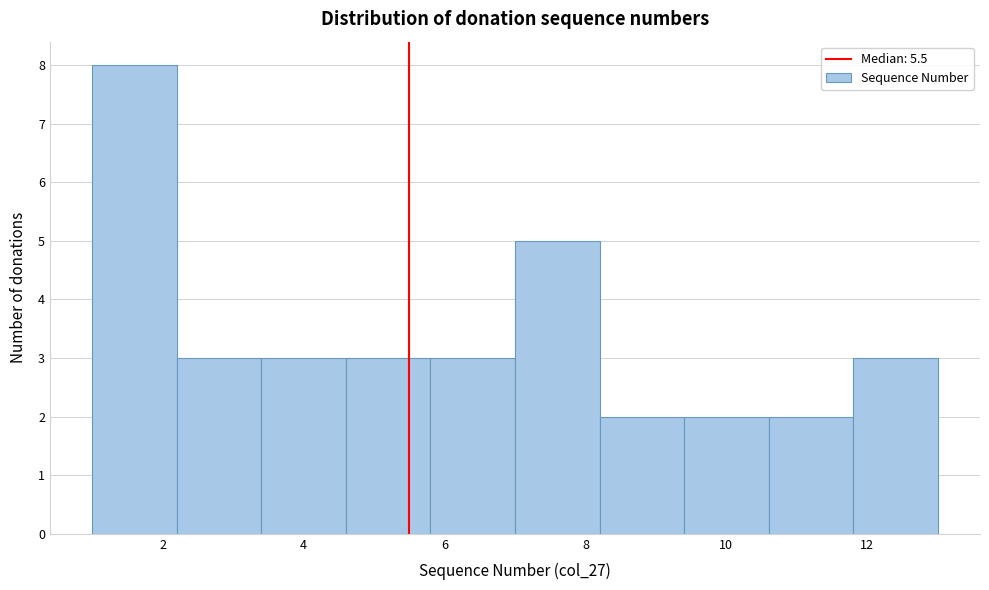

Reading left to right, list every bar in this chart as the range it spans on the x-axis followed by its height. The values are not printed on the chart, so give them approximately, as read against the axis.

1.0 to 2.2: 8
2.2 to 3.4: 3
3.4 to 4.6: 3
4.6 to 5.8: 3
5.8 to 7.0: 3
7.0 to 8.2: 5
8.2 to 9.4: 2
9.4 to 10.6: 2
10.6 to 11.8: 2
11.8 to 13.0: 3